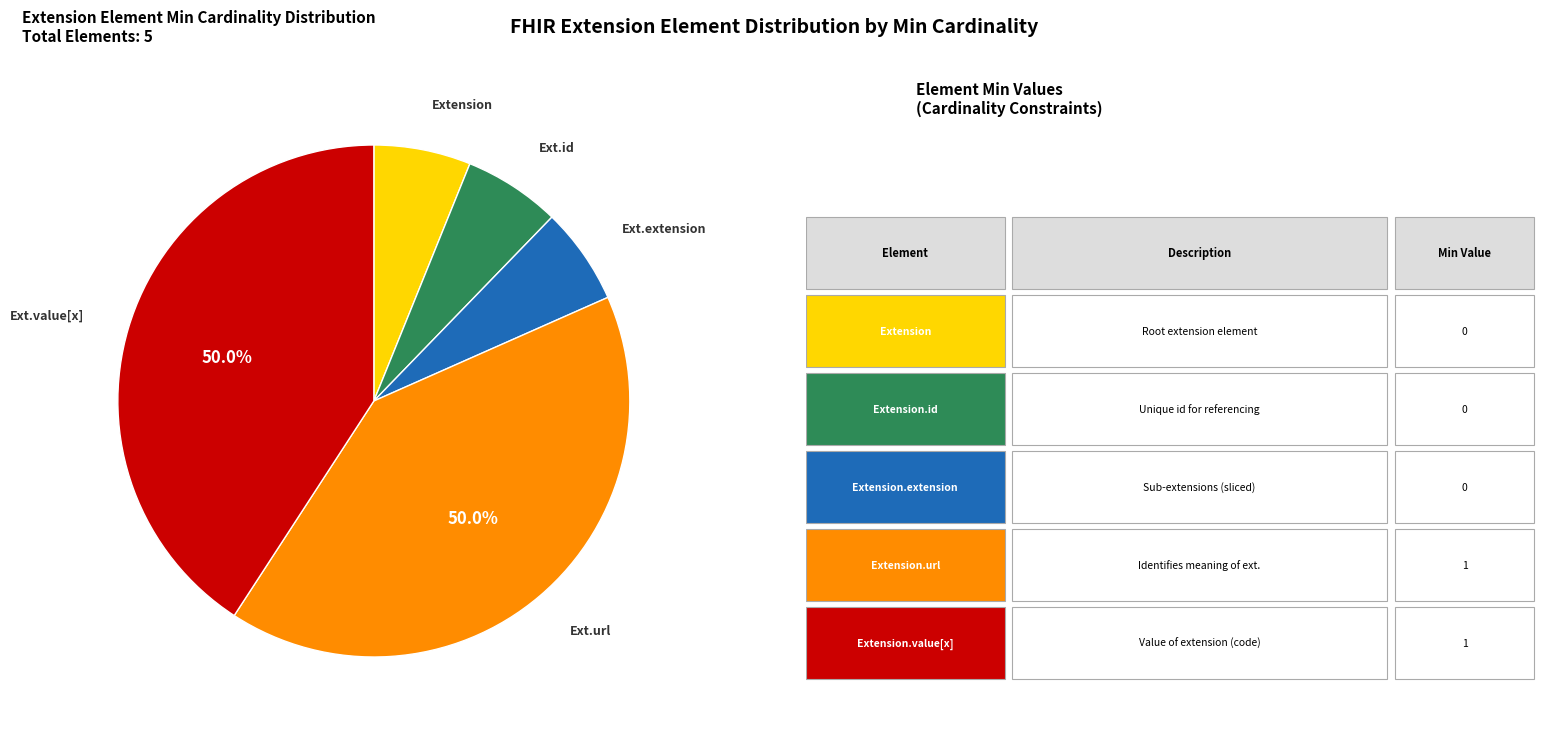

Between Extension.extension and Extension.id, which is larger?

Extension.extension